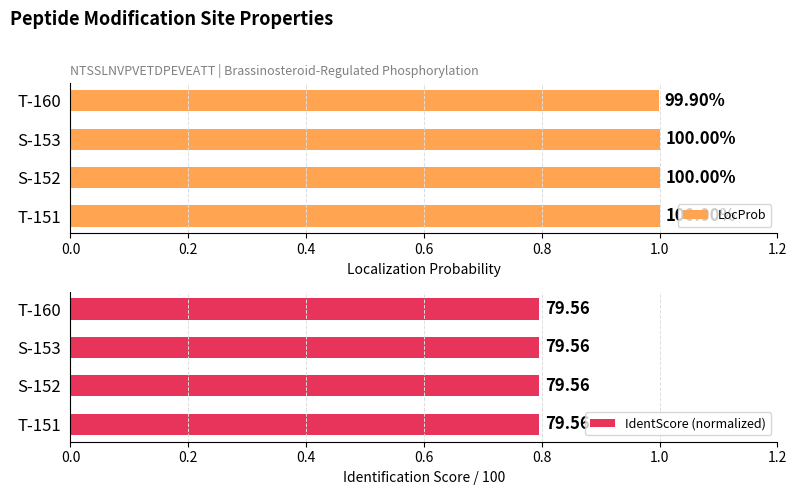

What is the value of the LocProb bar at the 1st from the left?

1.0